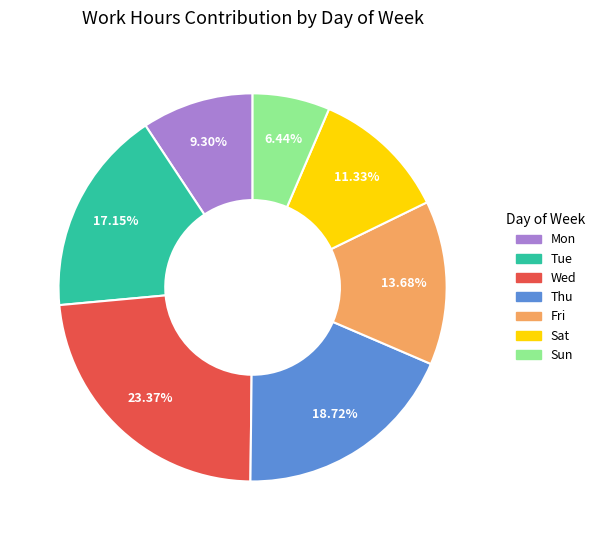

Does any single category account for the majority?

No